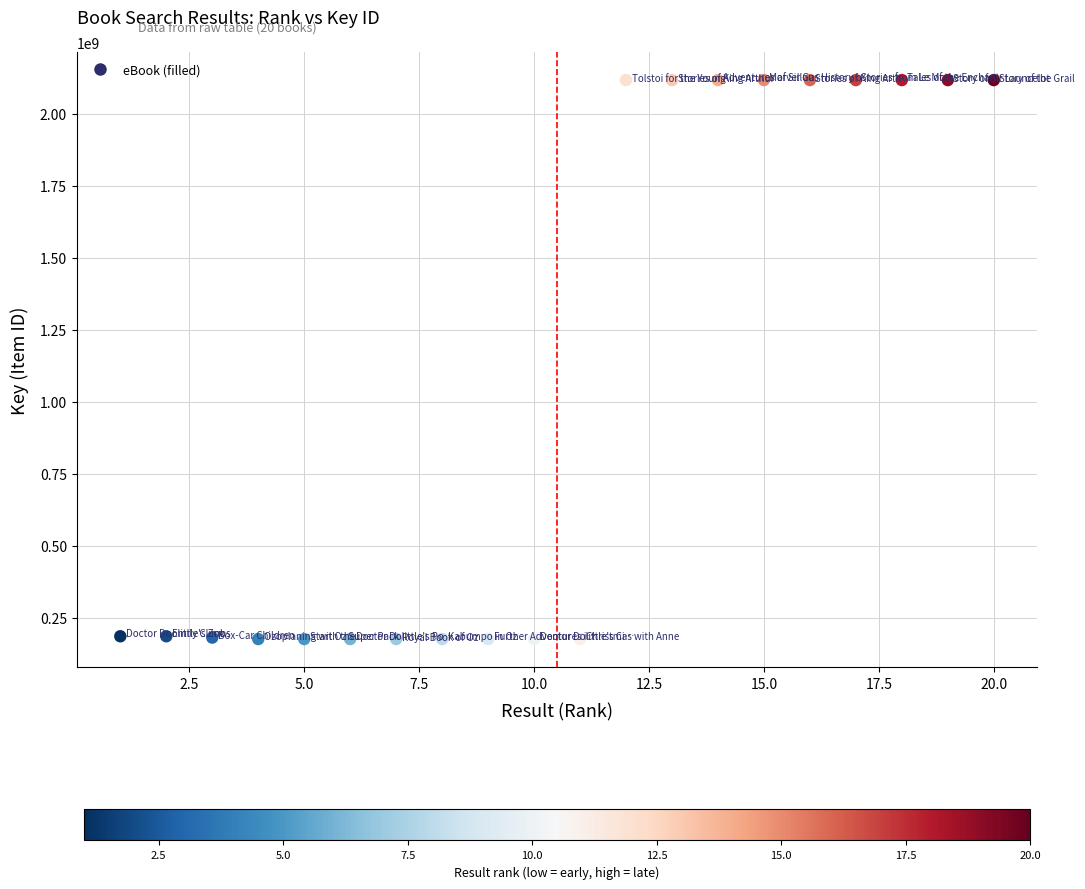

What is the range of Y values (max minus min)?

1942814599